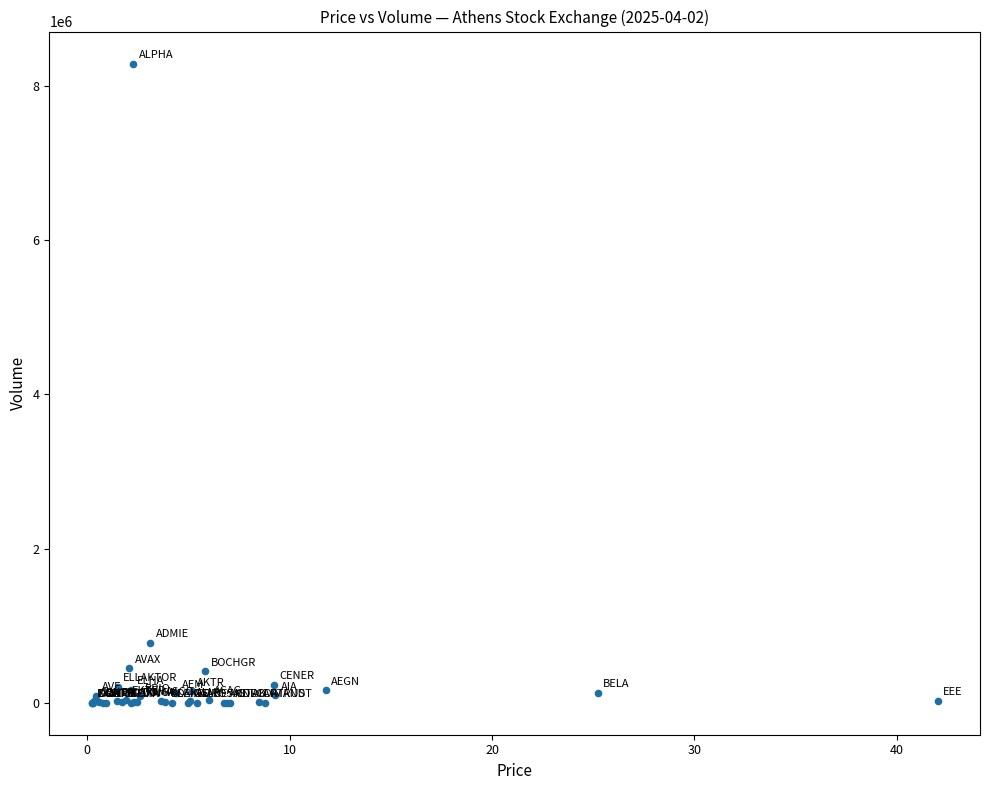

What Y value in the scatter plot is closest to 4144460?

776332